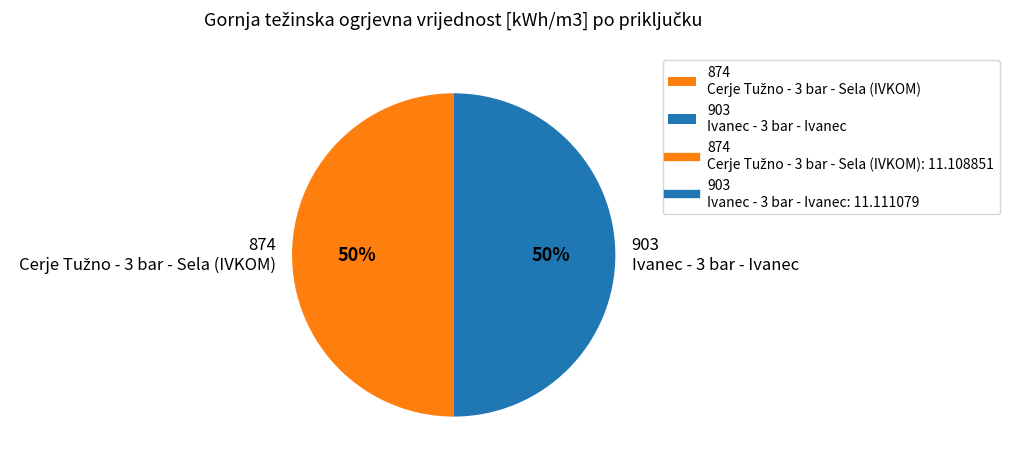

Count the number of slices in the pie.

2